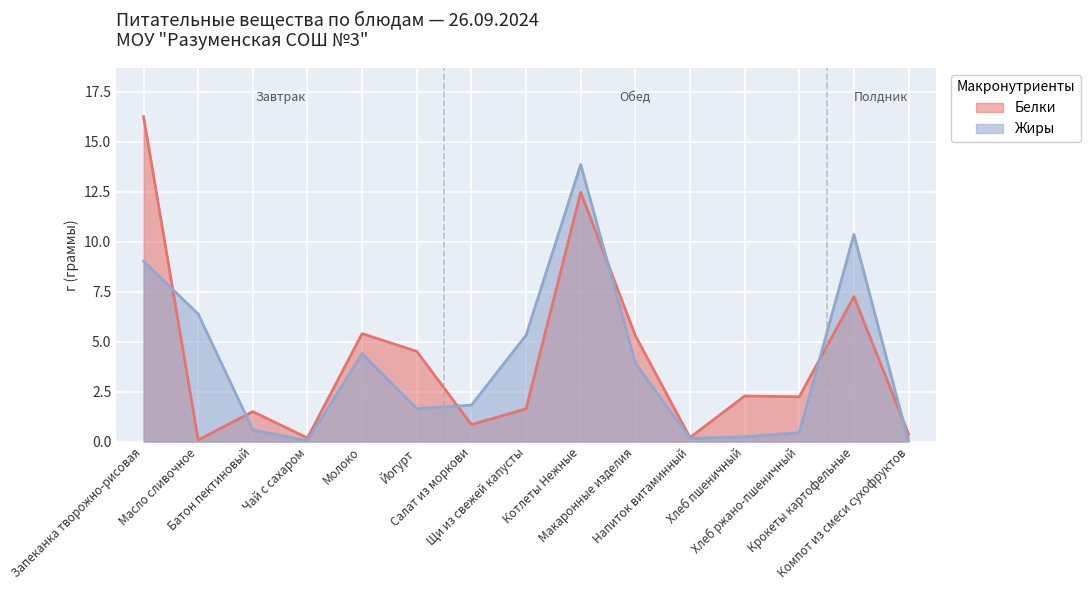

What is the difference between the second highest and second lowest values in the Жиры series?

10.3